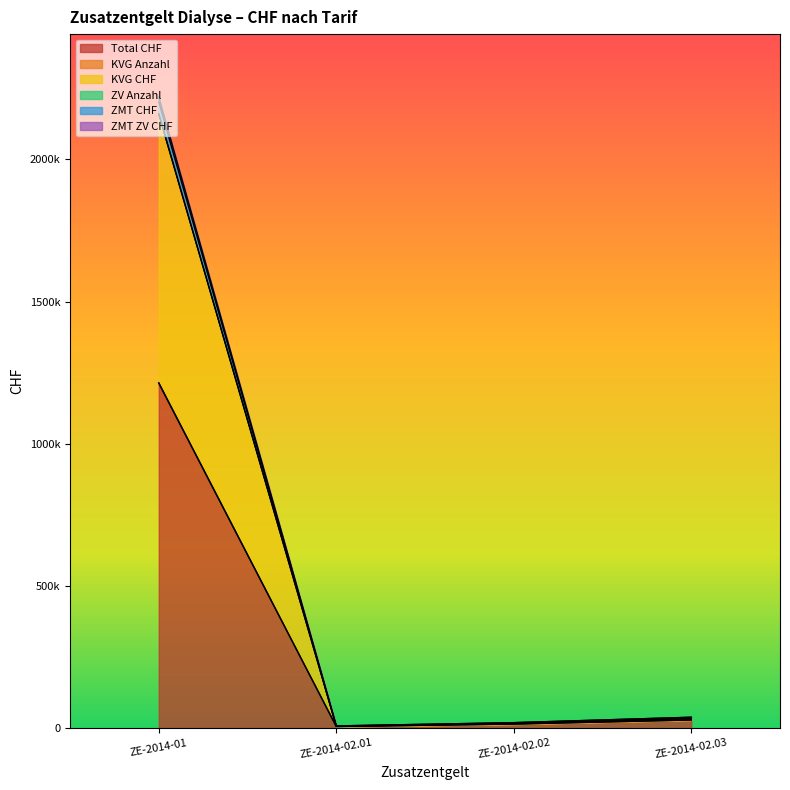

True or false: ZMT CHF and ZV Anzahl intersect in this chart.

False